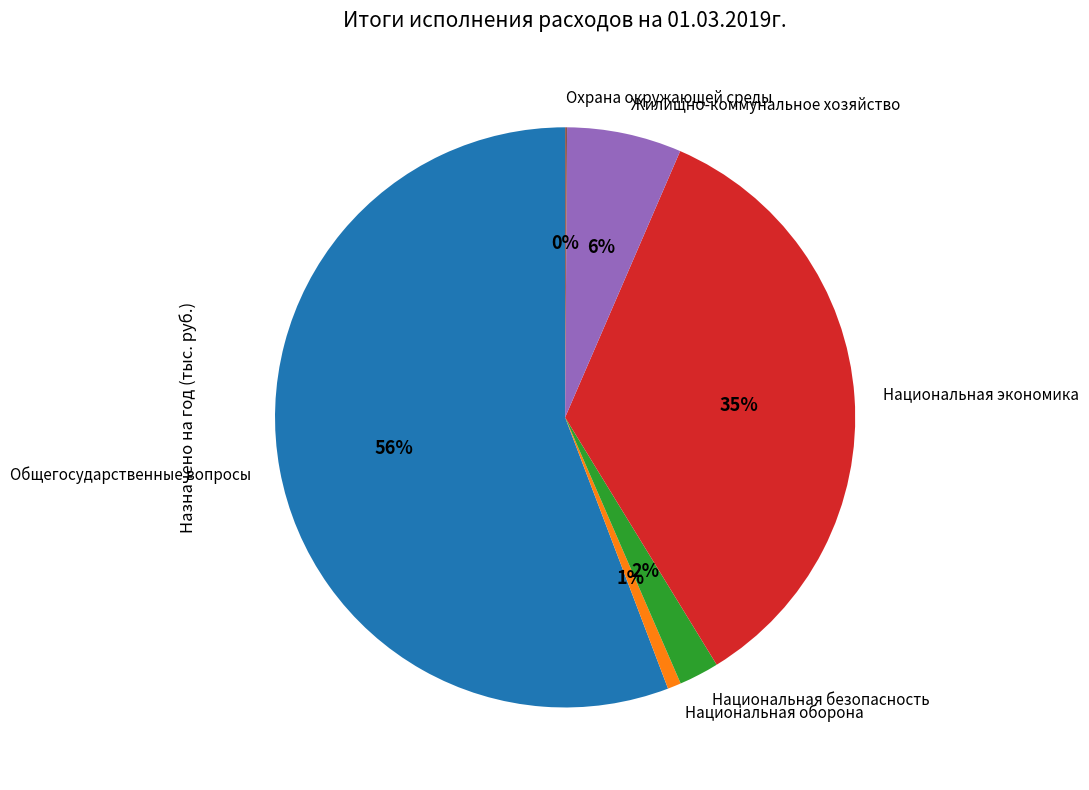

Is it true that Национальная оборона is 11% of the pie?

False